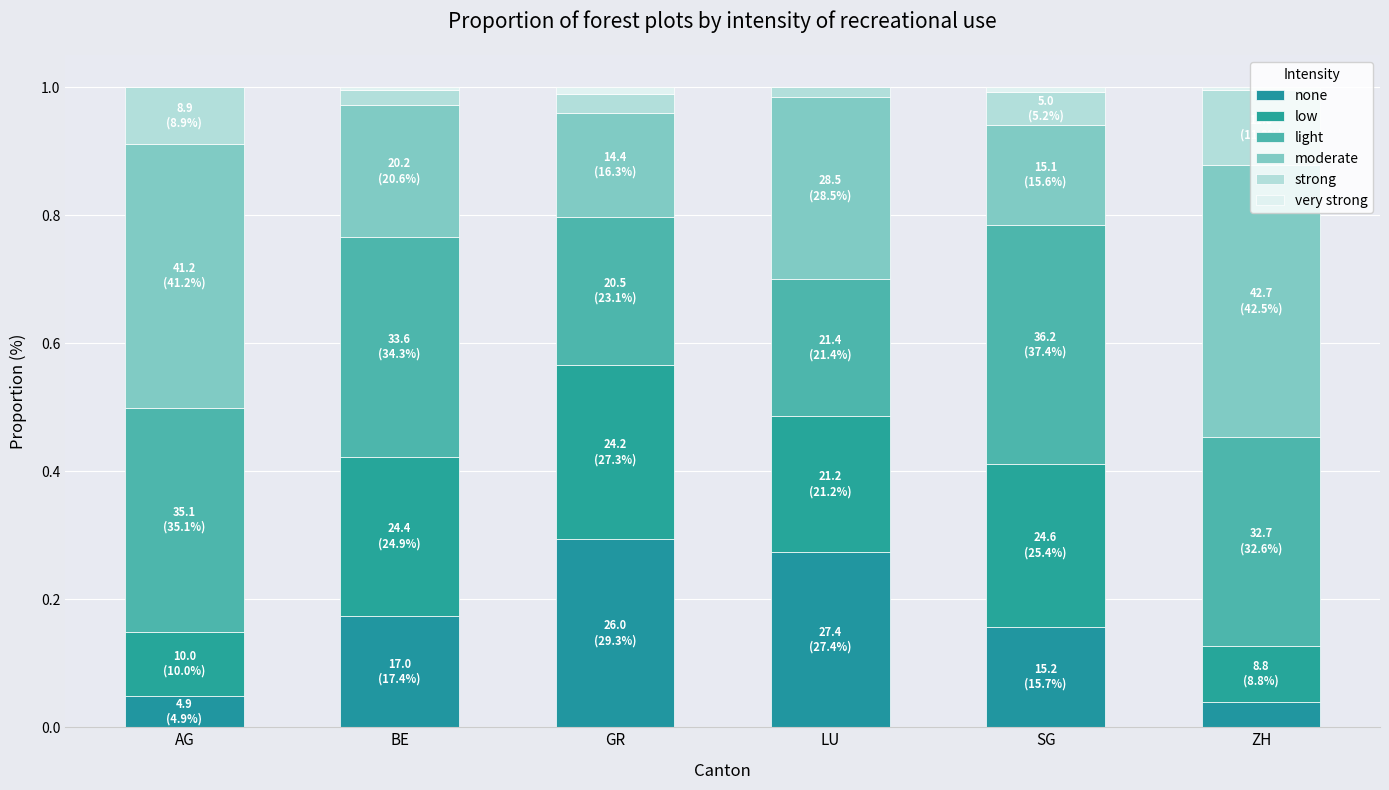

How many categories are shown in the chart?

6